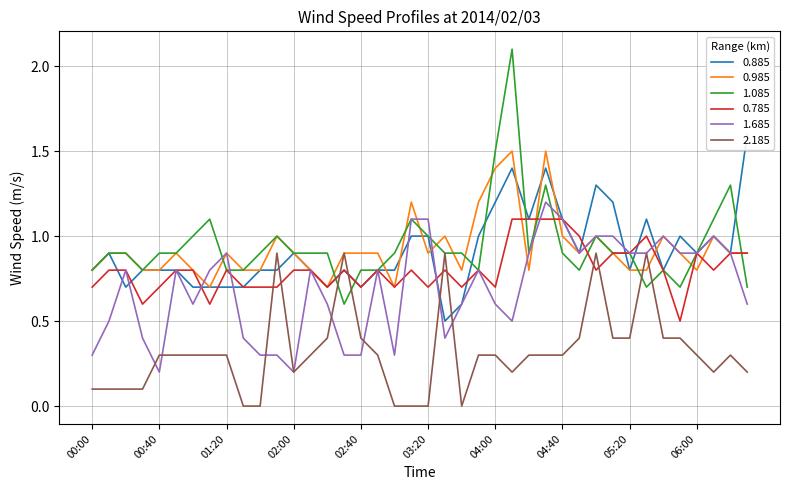

What position from the left is 02:00?

13